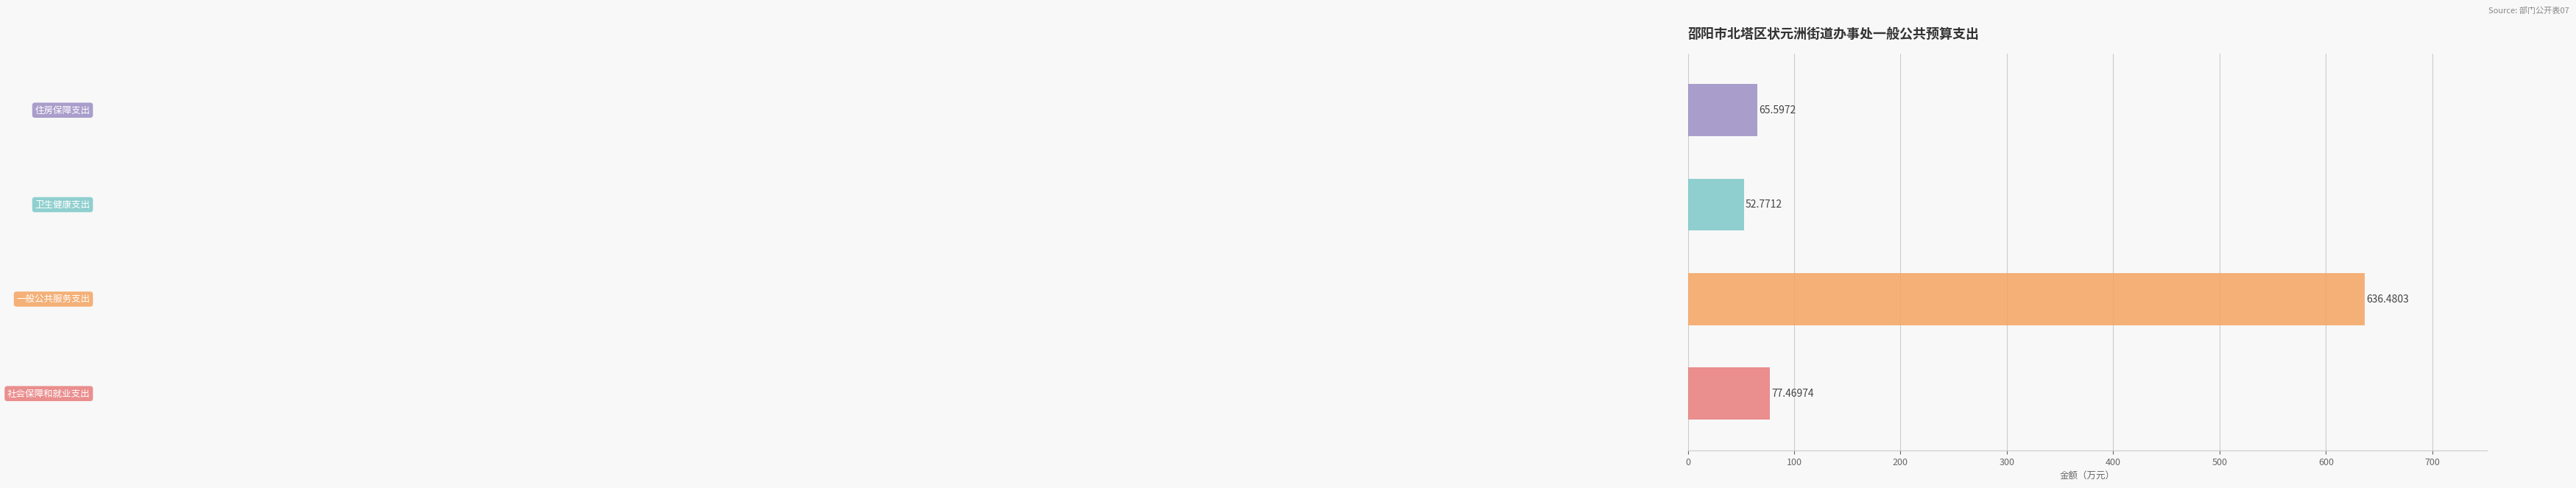

What is the sum of all values?

832.3